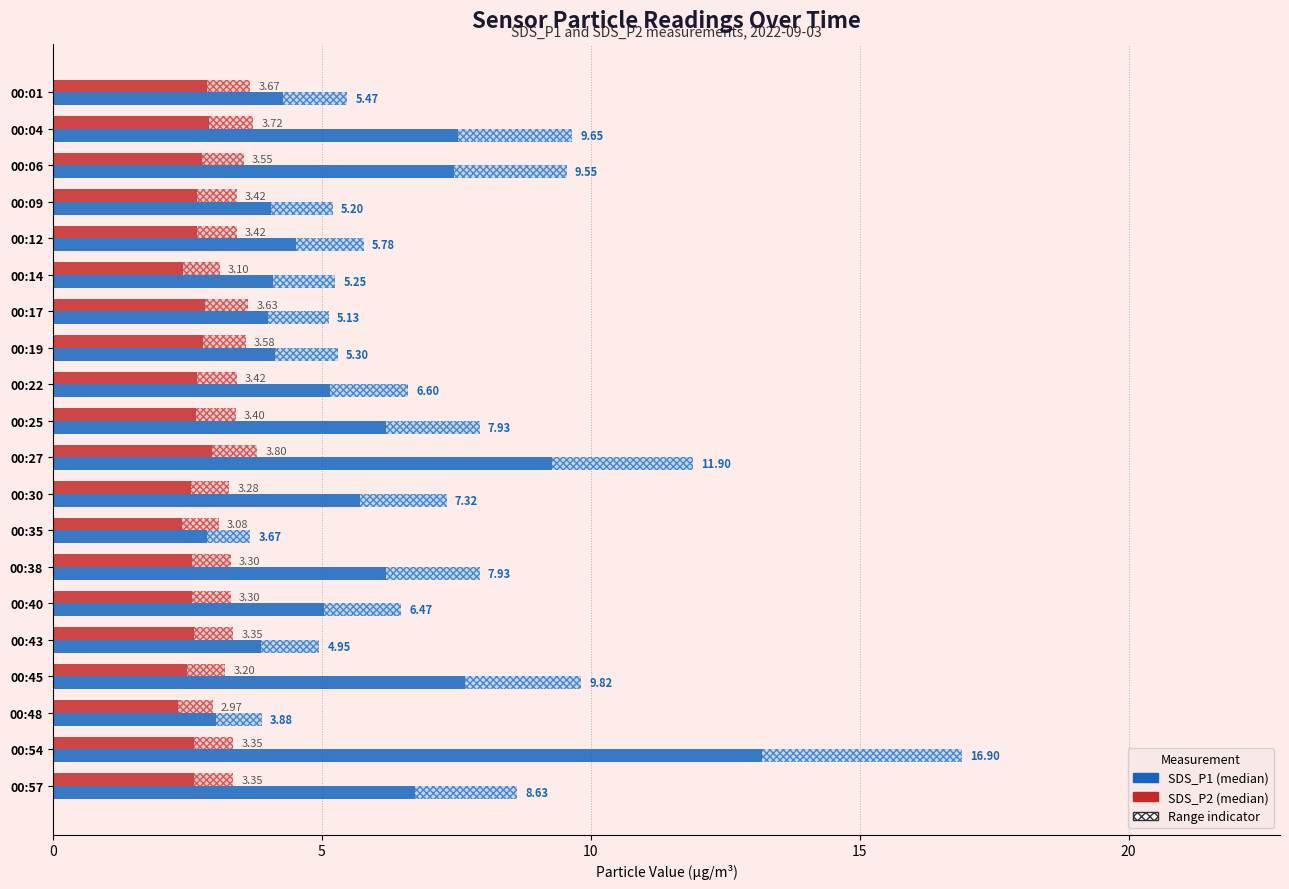

At which category is the sum across all series the highest?

00:54